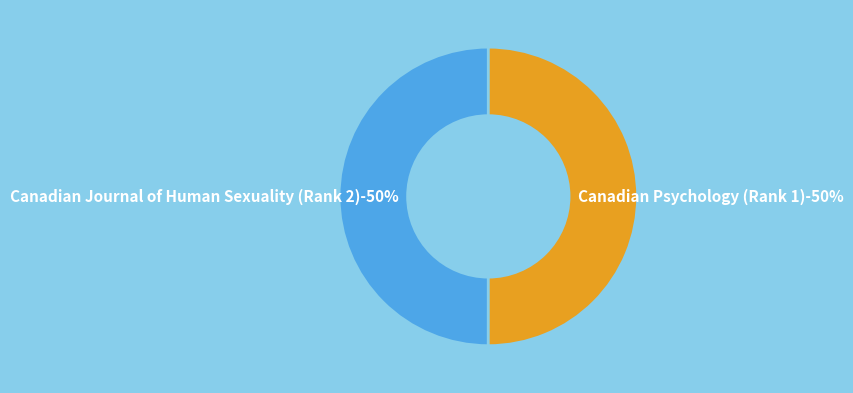

What percentage is the Canadian Journal of Human Sexuality (Rank 2) slice, to the nearest percent?

50%